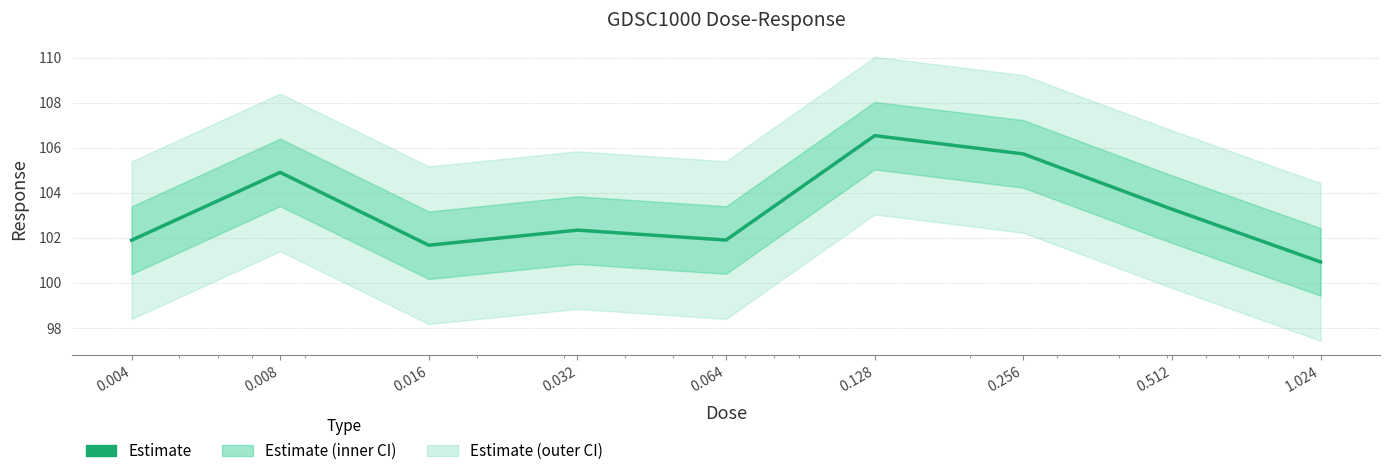

Is it true that the value at 0.128 is 190.3?

False